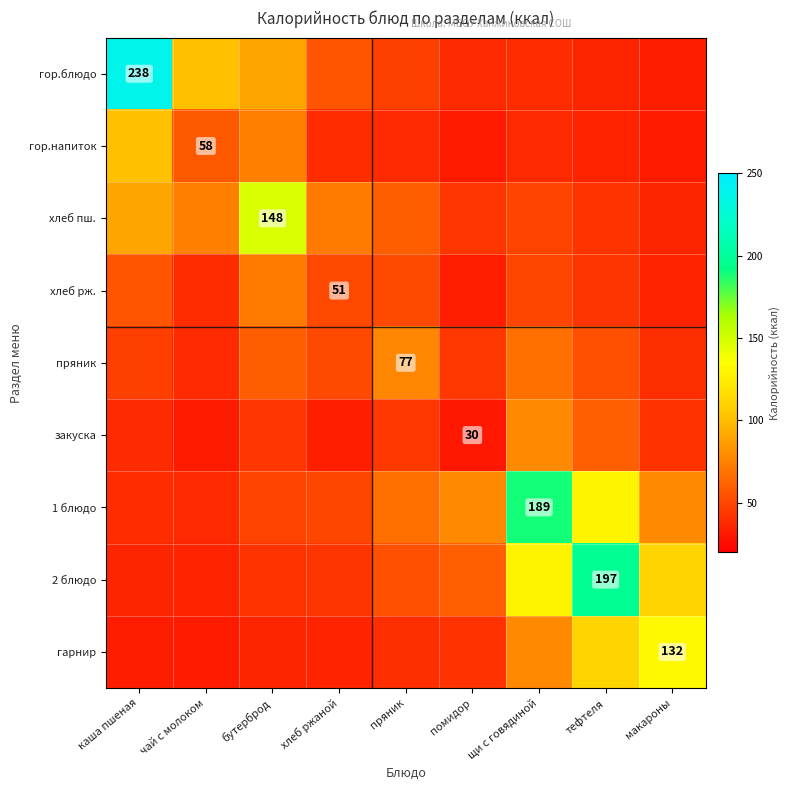

What is the difference between the second highest and minimum values in the 2 блюдо series?

94.0